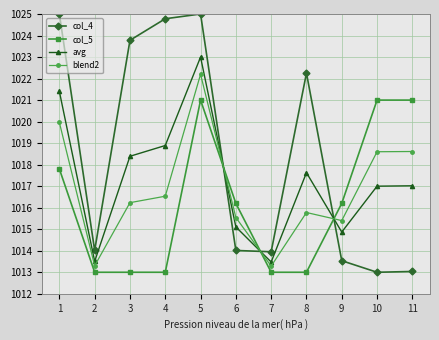

How many series are shown in this chart?

4